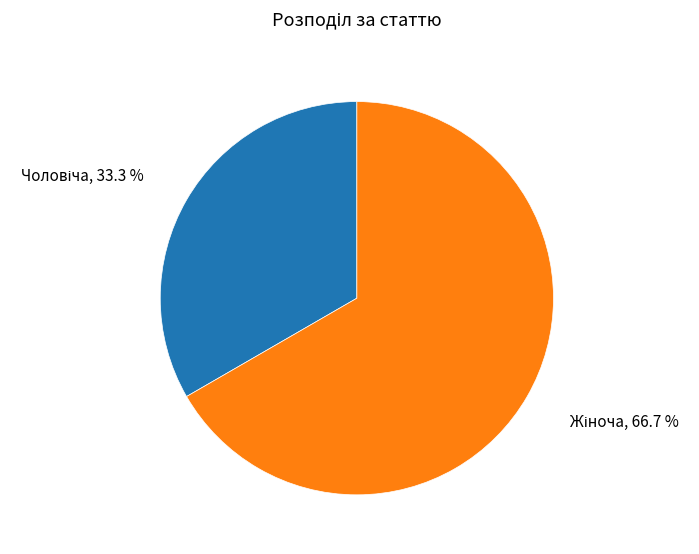

Is there any slice that represents more than half of the pie?

Yes